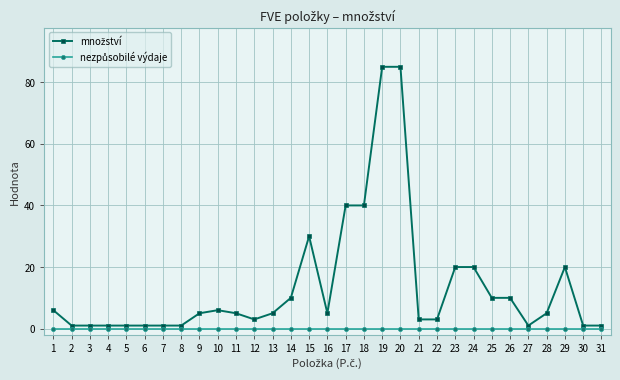

Is this an area chart (filled region under the line)?

No